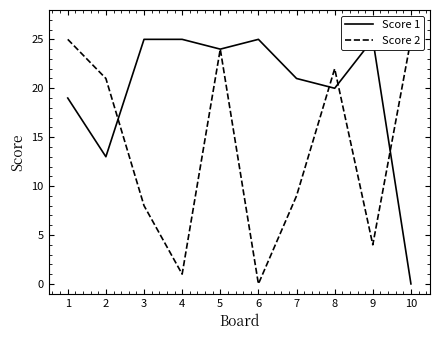

How many data points does each series have?

10